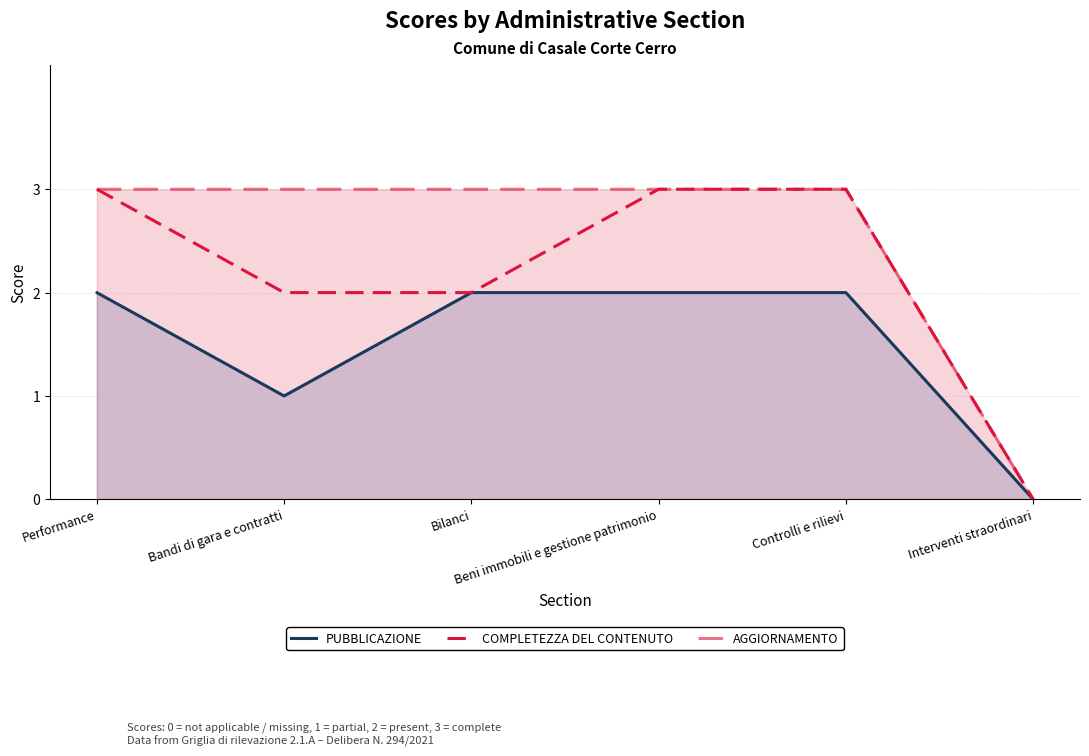

List the labels in order of PUBBLICAZIONE value, smallest first.

Interventi straordinari, Bandi di gara e contratti, Performance, Bilanci, Beni immobili e gestione patrimonio, Controlli e rilievi